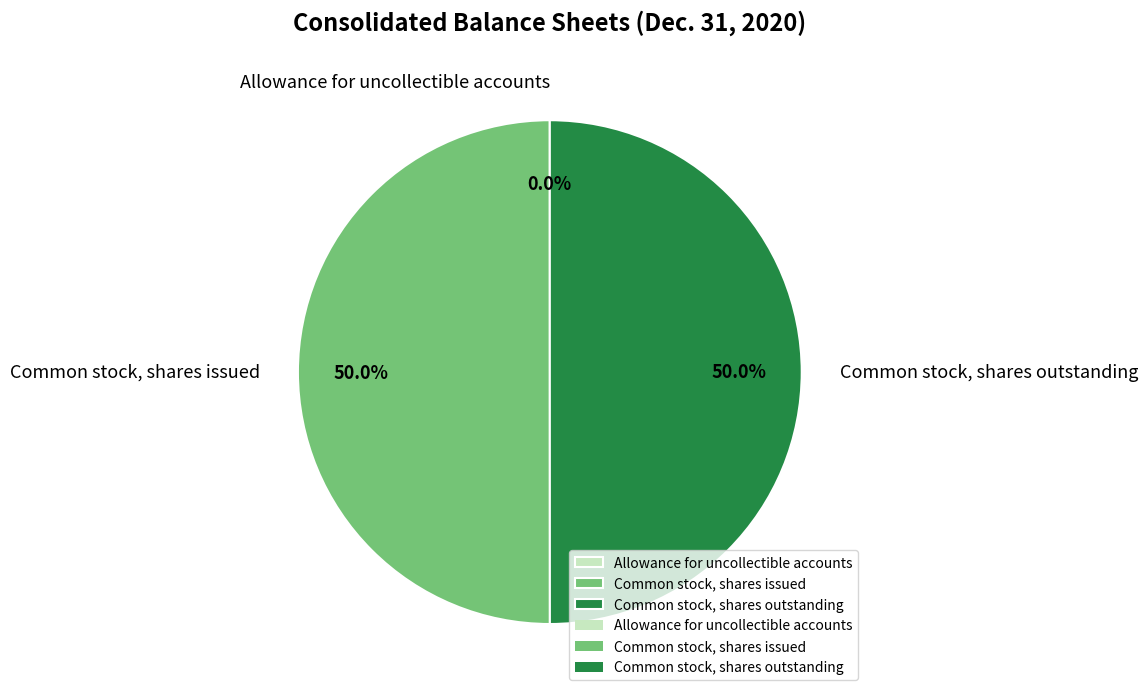

To the nearest percent, what percentage of the pie is Common stock, shares outstanding?

50%